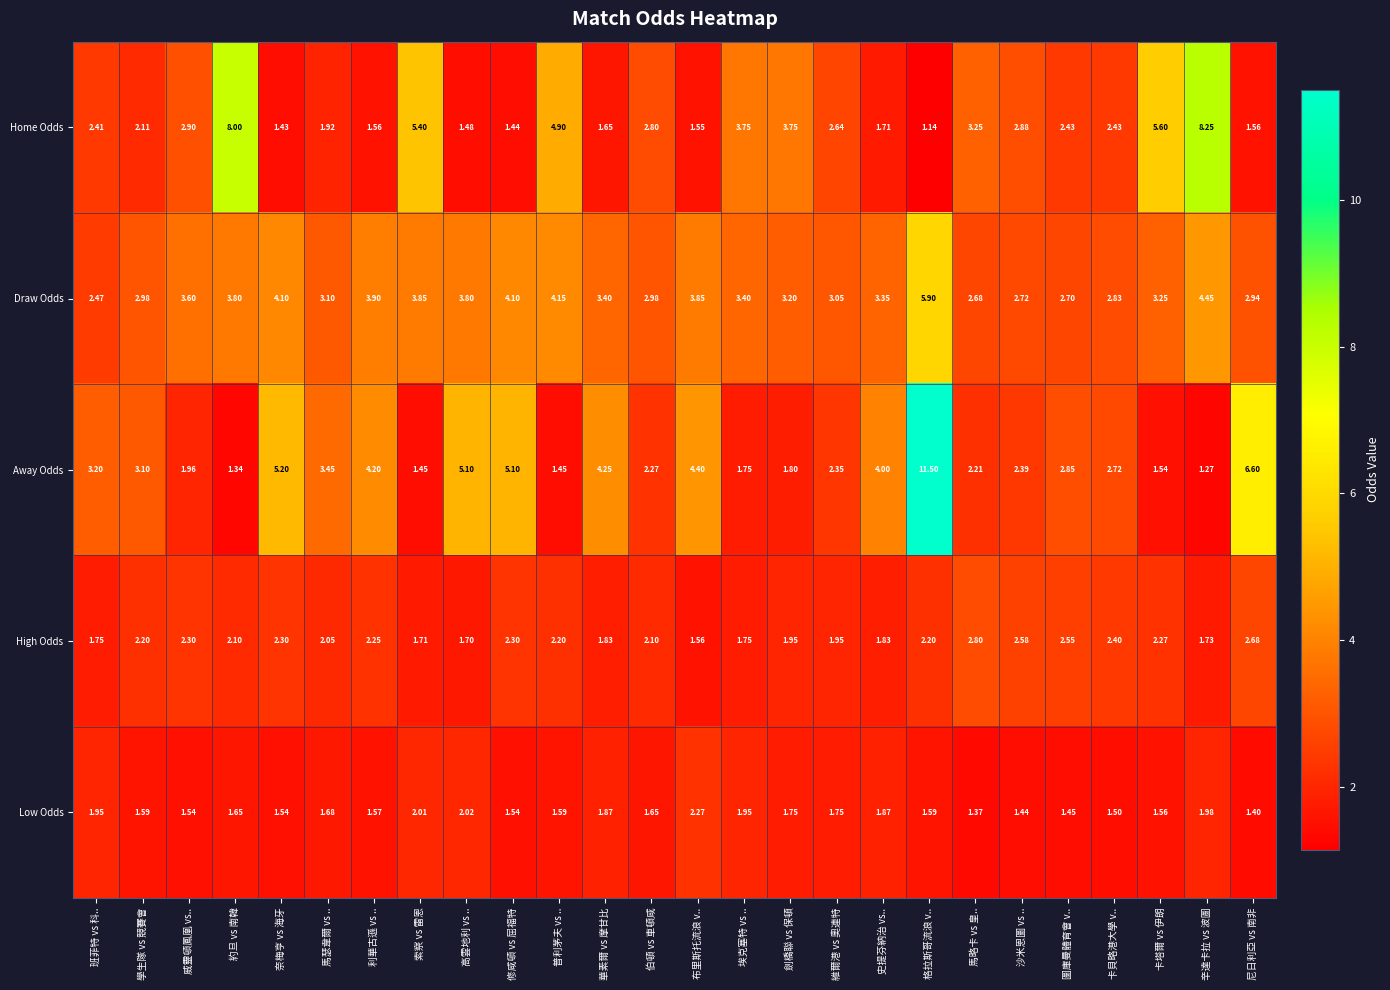

Between 約旦 vs 南韓 and 尼日利亞 vs 南非, which series saw the biggest shift?

Home Odds